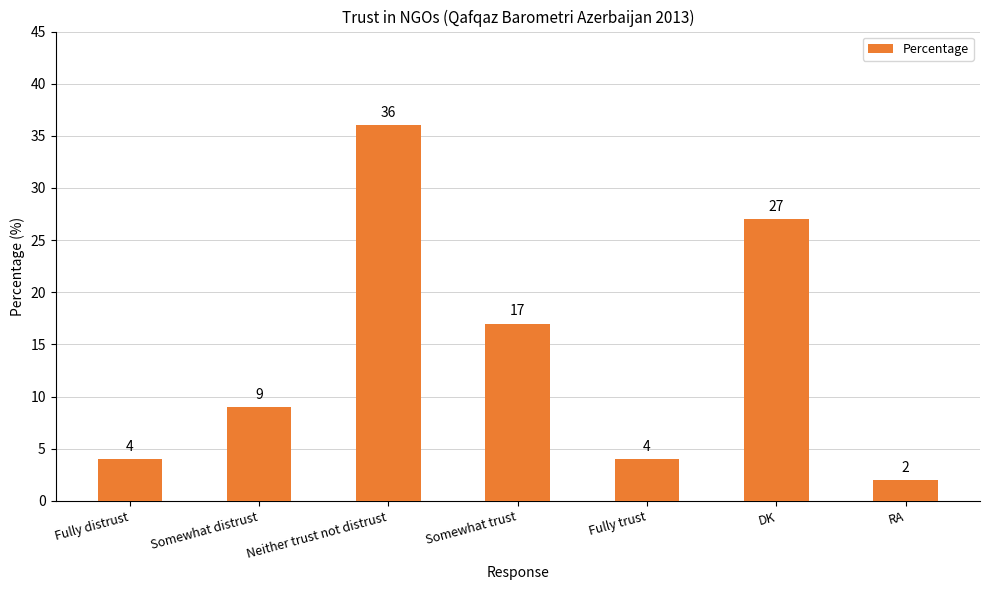

Reading right to left, transcribe all the data shown in this chart.

2	27	4	17	36	9	4